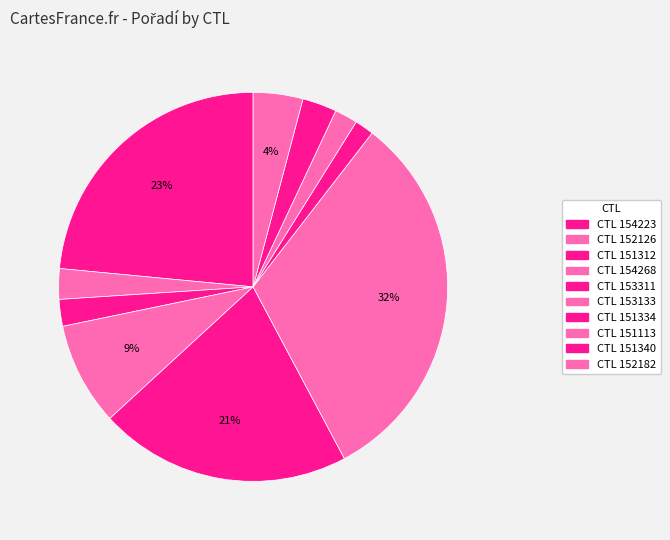

How many segments does this pie chart have?

10